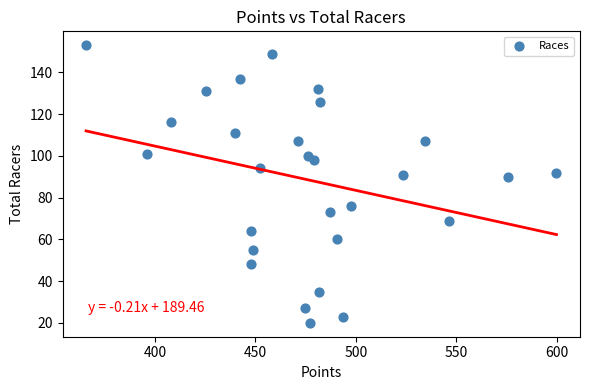

What is the range of Y values (max minus min)?

133